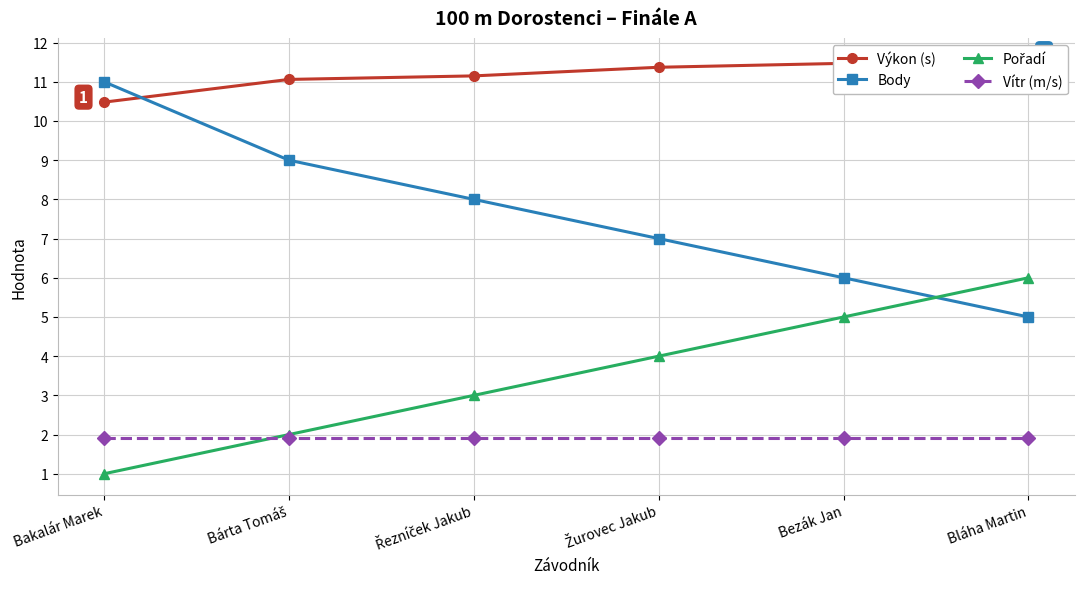

What is the minimum value shown in the chart?

1.0